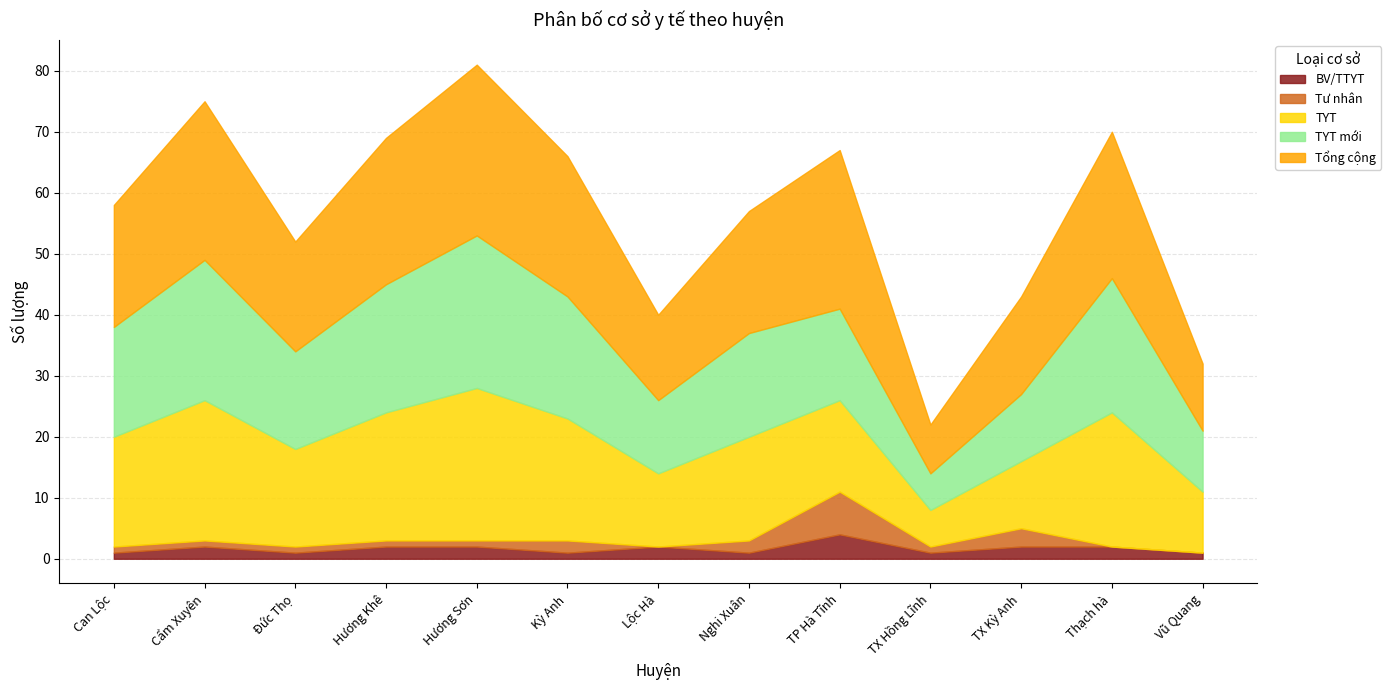

Reading left to right, what are all the values shown in this chart?

BV/TTYT: Can Lộc=1	Cẩm Xuyên=2	Đức Thọ=1	Hương Khê=2	Hương Sơn=2	Kỳ Anh=1	Lộc Hà=2	Nghi Xuân=1	TP Hà Tĩnh=4	TX Hồng Lĩnh=1	TX Kỳ Anh=2	Thạch hà=2	Vũ Quang=1
Tư nhân: Can Lộc=1	Cẩm Xuyên=1	Đức Thọ=1	Hương Khê=1	Hương Sơn=1	Kỳ Anh=2	Lộc Hà=0	Nghi Xuân=2	TP Hà Tĩnh=7	TX Hồng Lĩnh=1	TX Kỳ Anh=3	Thạch hà=0	Vũ Quang=0
TYT: Can Lộc=18	Cẩm Xuyên=23	Đức Thọ=16	Hương Khê=21	Hương Sơn=25	Kỳ Anh=20	Lộc Hà=12	Nghi Xuân=17	TP Hà Tĩnh=15	TX Hồng Lĩnh=6	TX Kỳ Anh=11	Thạch hà=22	Vũ Quang=10
TYT mới: Can Lộc=18	Cẩm Xuyên=23	Đức Thọ=16	Hương Khê=21	Hương Sơn=25	Kỳ Anh=20	Lộc Hà=12	Nghi Xuân=17	TP Hà Tĩnh=15	TX Hồng Lĩnh=6	TX Kỳ Anh=11	Thạch hà=22	Vũ Quang=10
Tổng cộng: Can Lộc=20	Cẩm Xuyên=26	Đức Thọ=18	Hương Khê=24	Hương Sơn=28	Kỳ Anh=23	Lộc Hà=14	Nghi Xuân=20	TP Hà Tĩnh=26	TX Hồng Lĩnh=8	TX Kỳ Anh=16	Thạch hà=24	Vũ Quang=11